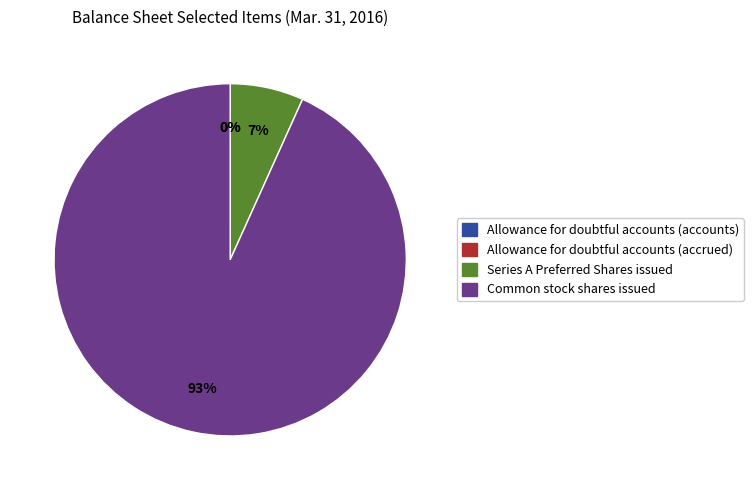

To the nearest percent, what is the difference between the largest and smallest slice percentages?

93%